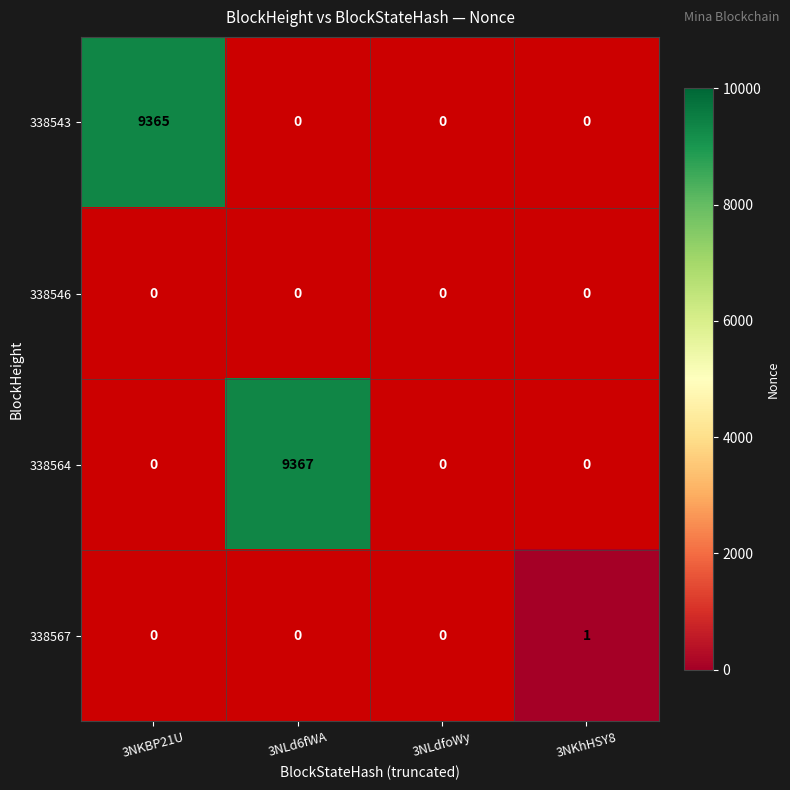

The 338564 series shows 4179 at 3NLd6fWA. True or false?

False